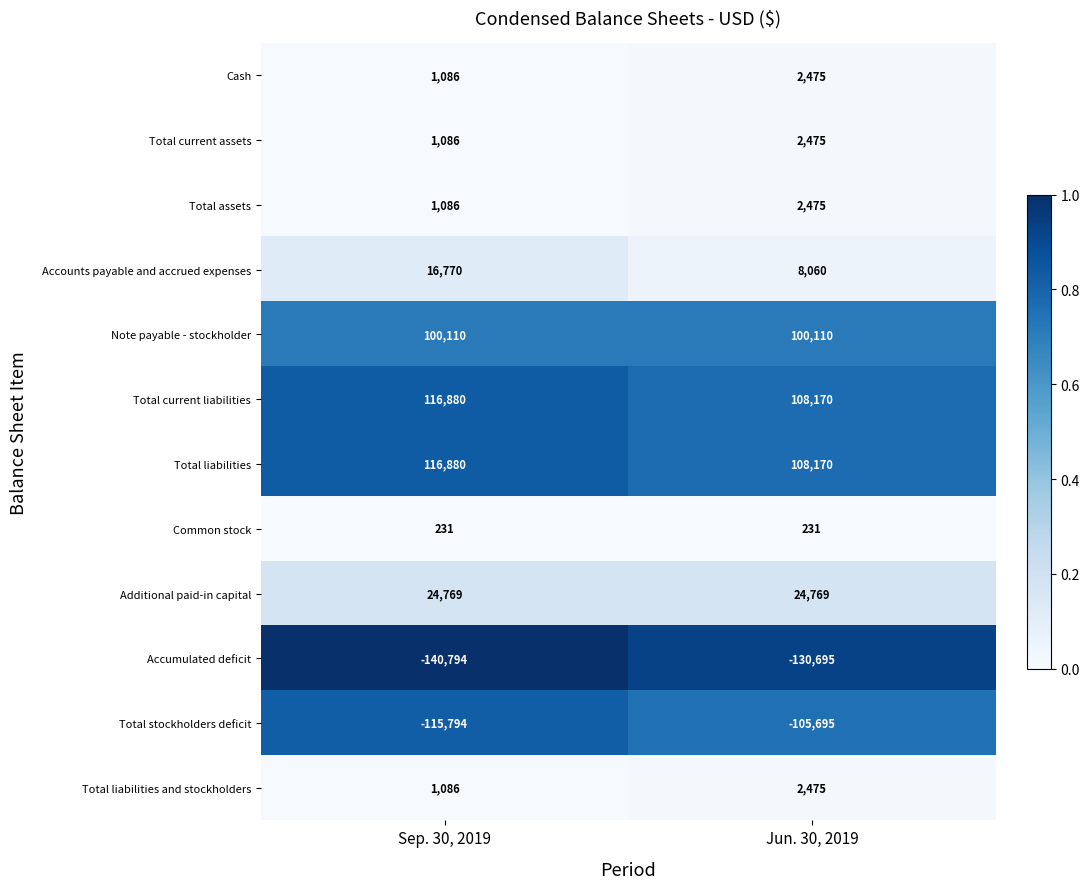

Reading left to right, list all the values displayed in this chart.

Cash: Sep. 30, 2019=1086	Jun. 30, 2019=2475
Total current assets: Sep. 30, 2019=1086	Jun. 30, 2019=2475
Total assets: Sep. 30, 2019=1086	Jun. 30, 2019=2475
Accounts payable and accrued expenses: Sep. 30, 2019=16770	Jun. 30, 2019=8060
Note payable - stockholder: Sep. 30, 2019=100110	Jun. 30, 2019=100110
Total current liabilities: Sep. 30, 2019=116880	Jun. 30, 2019=108170
Total liabilities: Sep. 30, 2019=116880	Jun. 30, 2019=108170
Common stock: Sep. 30, 2019=231	Jun. 30, 2019=231
Additional paid-in capital: Sep. 30, 2019=24769	Jun. 30, 2019=24769
Accumulated deficit: Sep. 30, 2019=-140794	Jun. 30, 2019=-130695
Total stockholders deficit: Sep. 30, 2019=-115794	Jun. 30, 2019=-105695
Total liabilities and stockholders: Sep. 30, 2019=1086	Jun. 30, 2019=2475